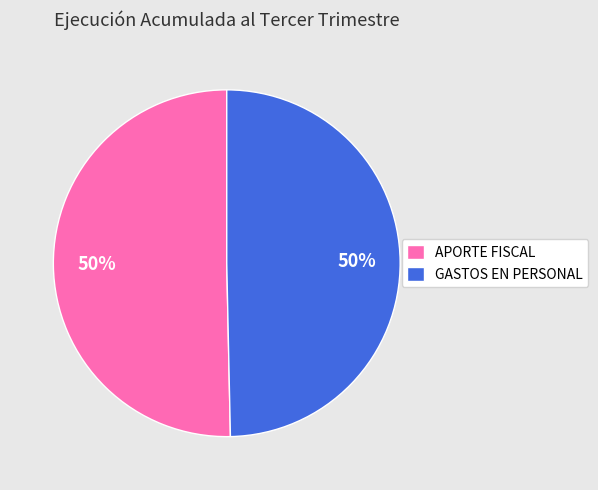

What is the ratio of the value at GASTOS EN PERSONAL to the value at APORTE FISCAL?

1.0